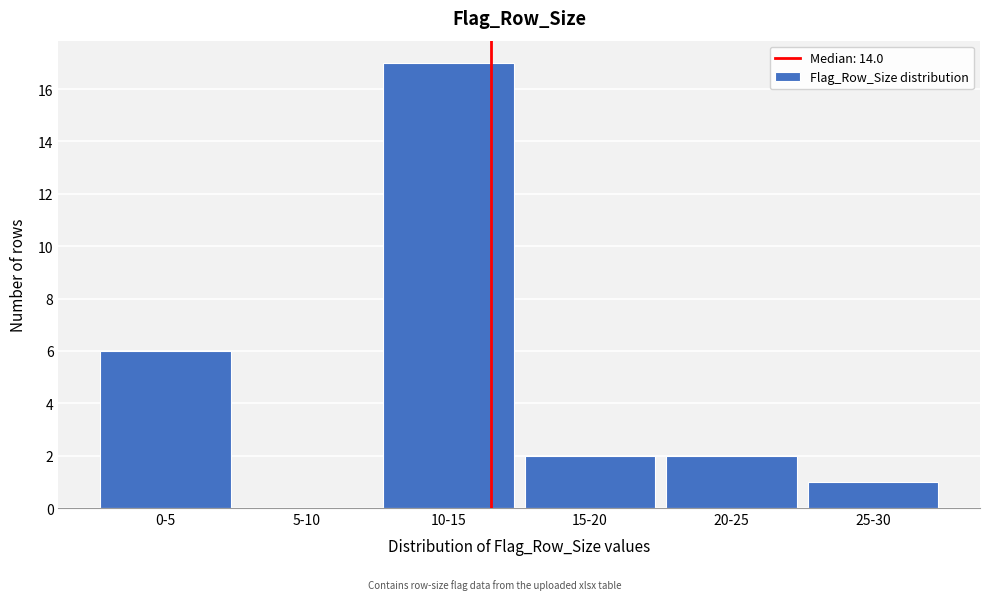

Reading right to left, transcribe all the data shown in this chart.

25-30=1	20-25=2	15-20=2	10-15=17	5-10=0	0-5=6